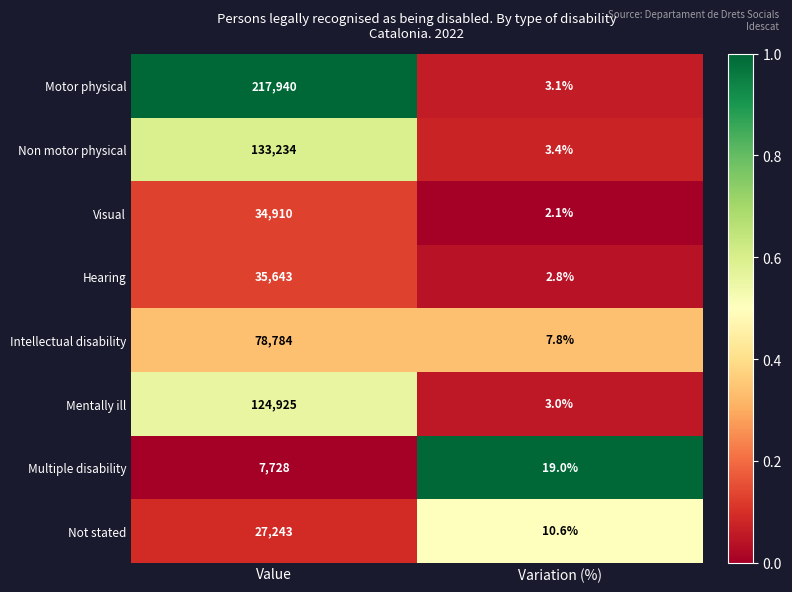

What is the minimum value shown in the chart?

2.1